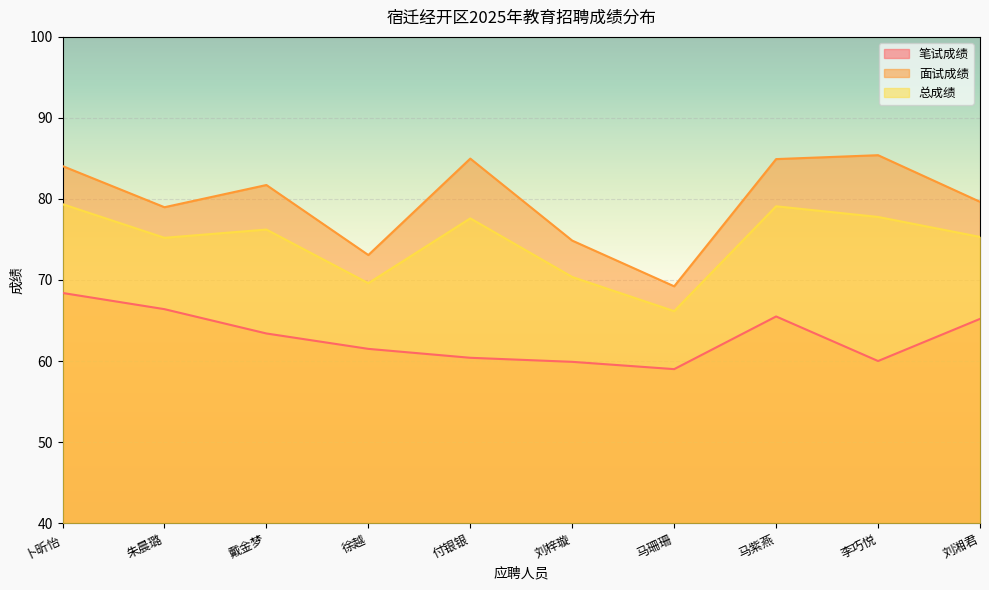

The 总成绩 series shows 103.3 at 刘梓璇. True or false?

False